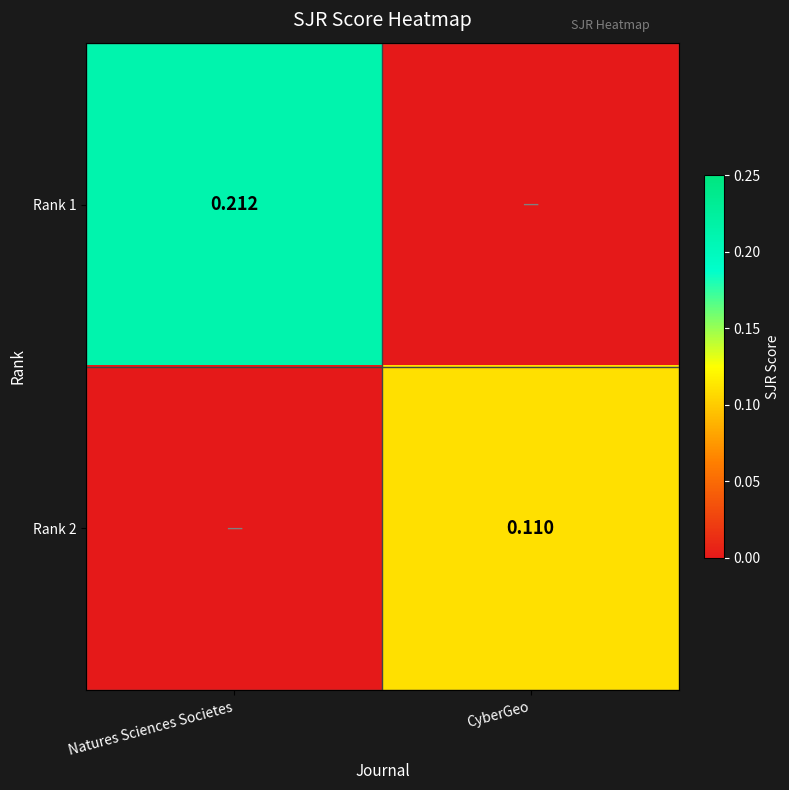

Is the value of Rank 2 at CyberGeo greater than the value of Rank 1 at Natures Sciences Societes?

No